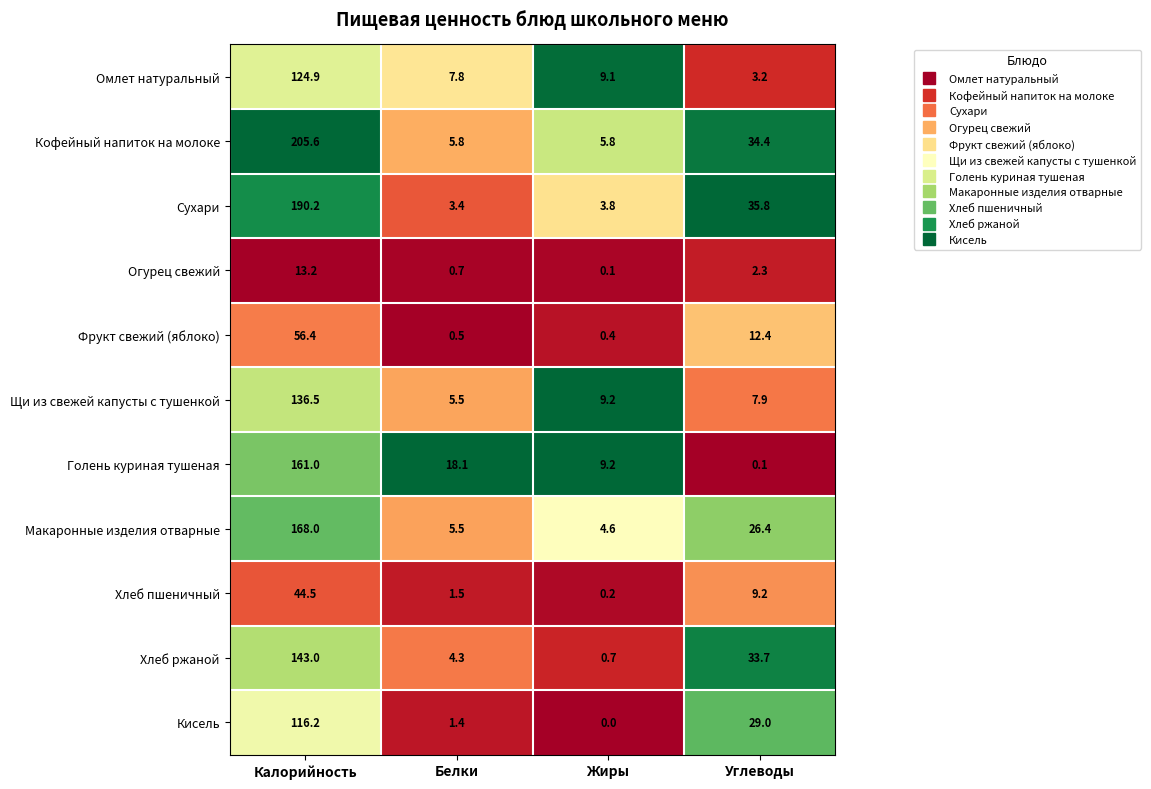

What is the difference between the maximum and second lowest values in the Кофейный напиток на молоке series?

199.8